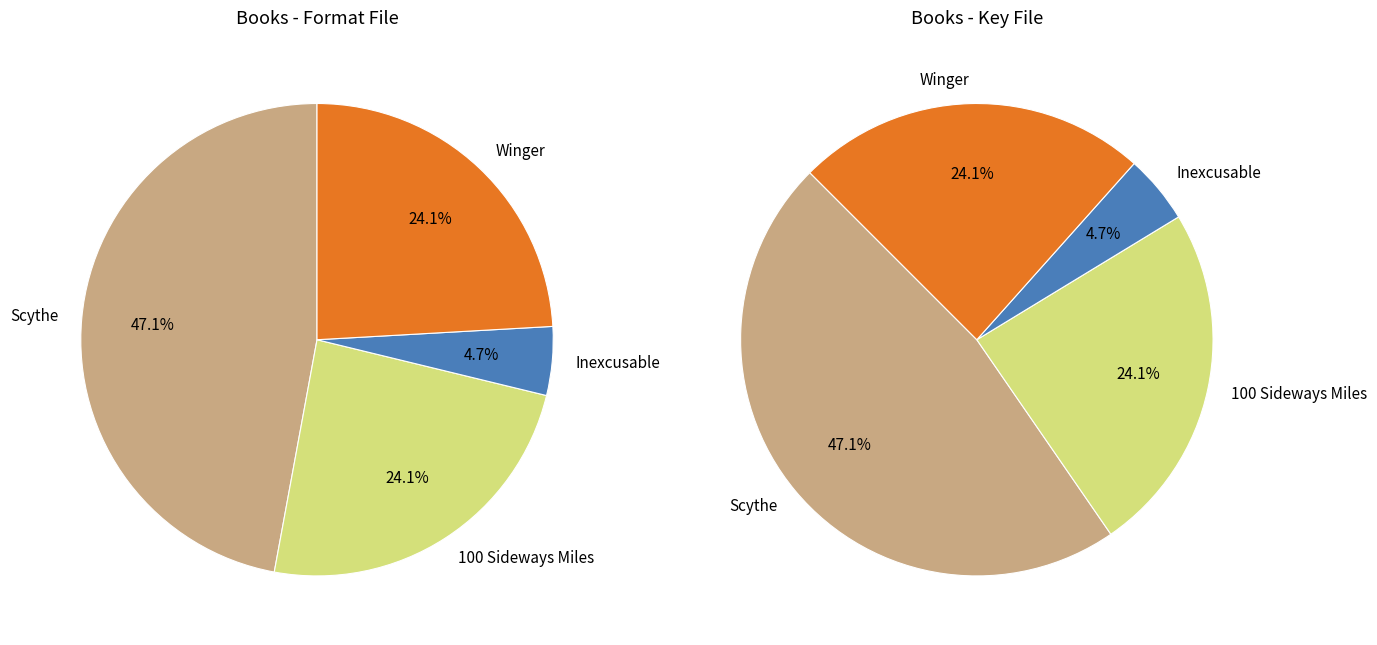

Which category has the smallest portion of the pie?

Inexcusable